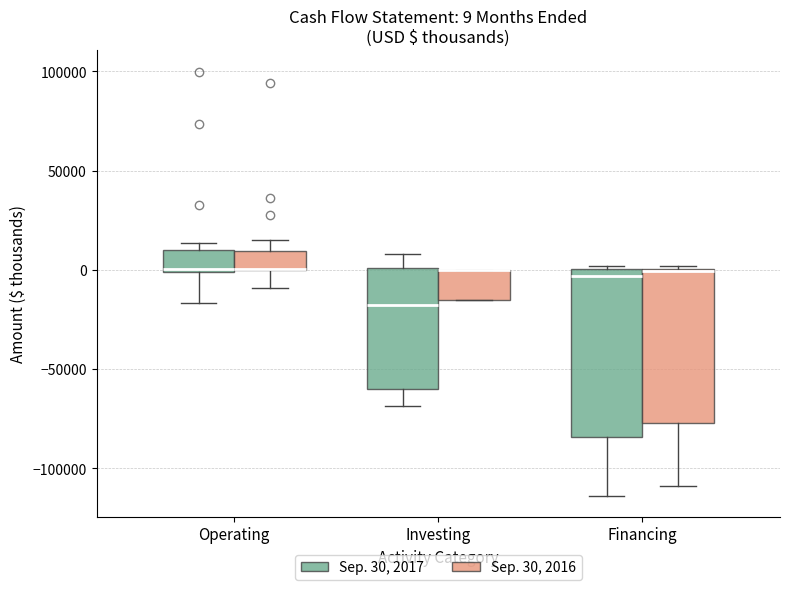

Which box is the tallest, from its lower edge to its upper edge?

Financing (Sep. 30, 2017)